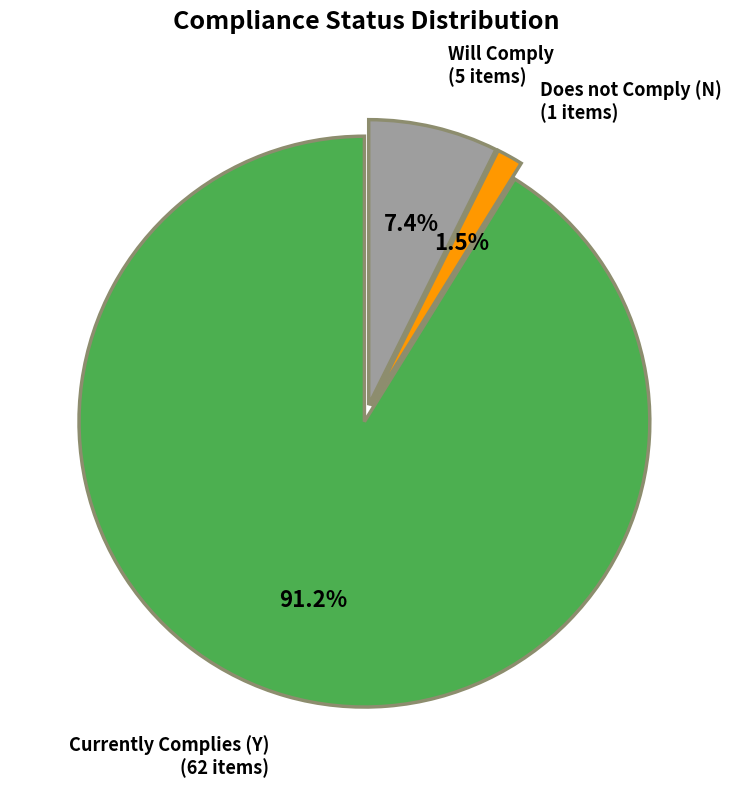

How many slices are in this pie chart?

3